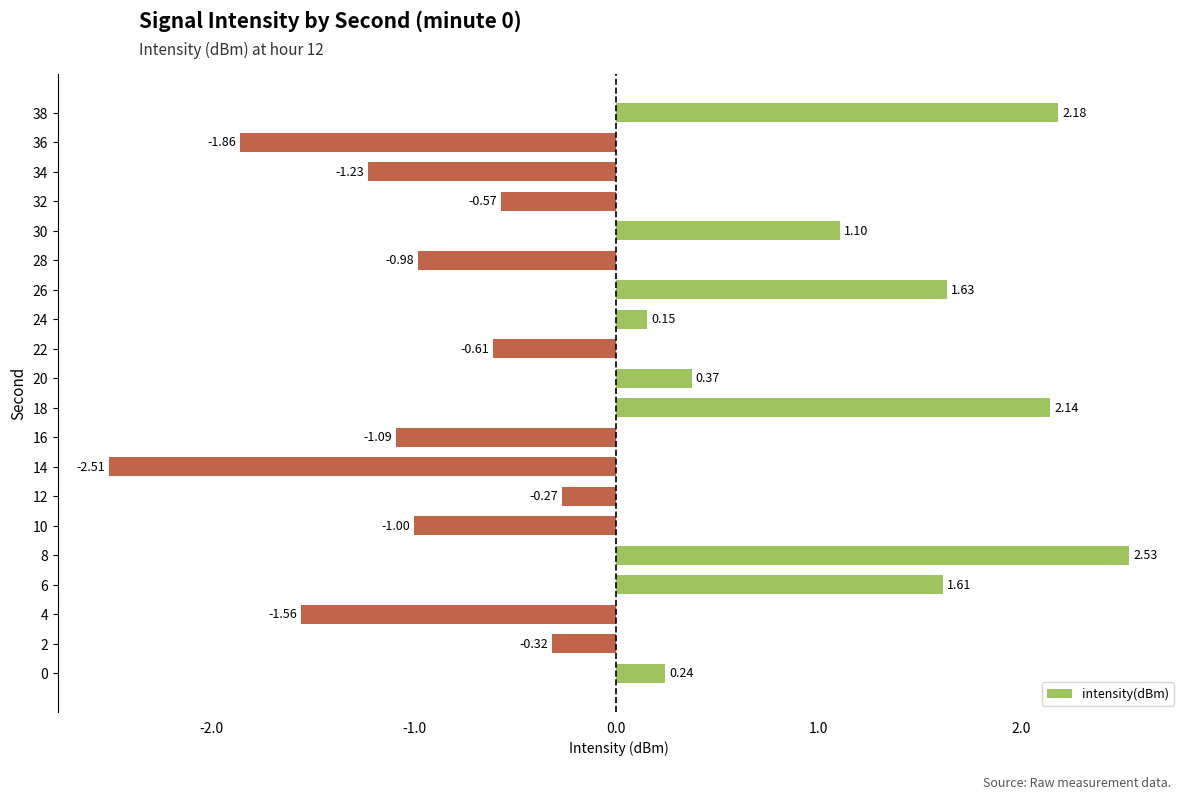

List the labels in order of value, largest first.

8, 38, 18, 26, 6, 30, 20, 0, 24, 12, 2, 32, 22, 28, 10, 16, 34, 4, 36, 14